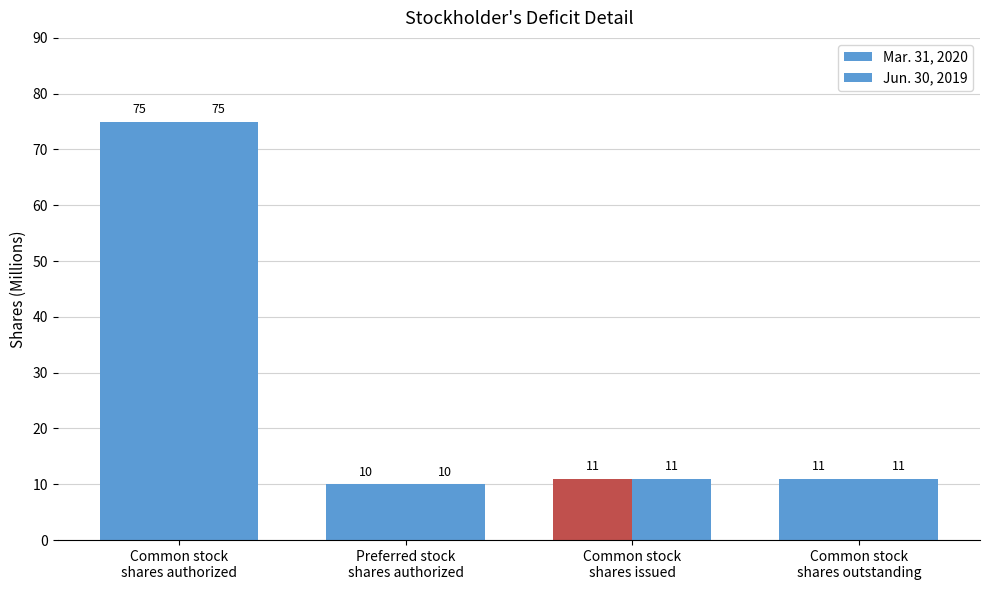

Reading left to right, extract all data points from this chart.

Mar. 31, 2020: 75	10	11	11
Jun. 30, 2019: 75	10	11	11